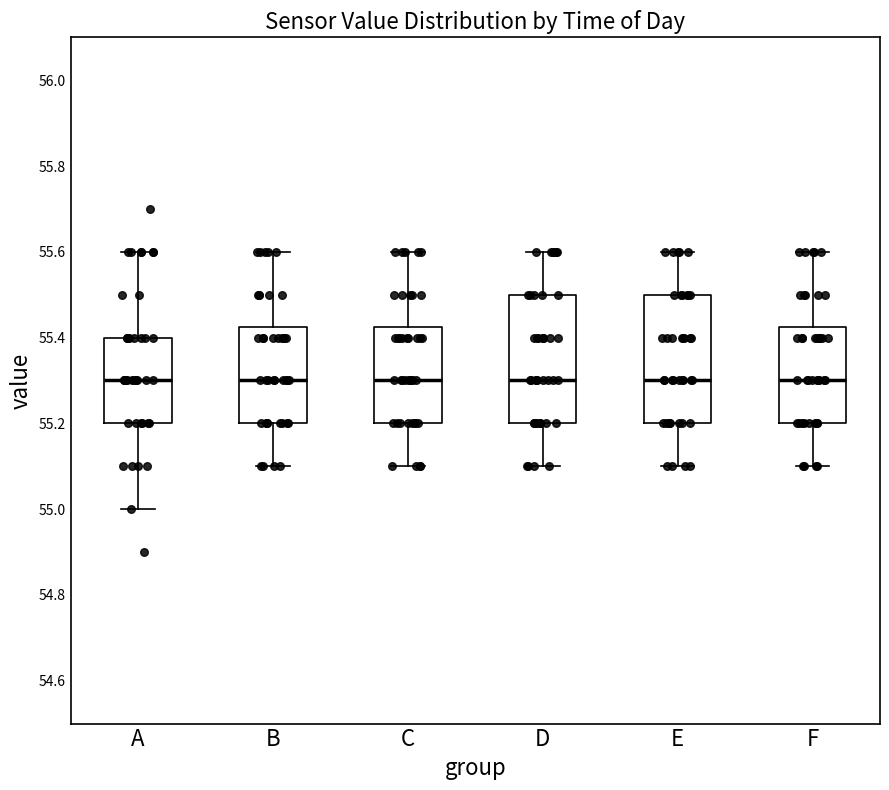

Reading left to right, transcribe this box plot: for each box, give where its median line is, the range the box spans, and where its two whiskers end, as read against the y-axis. The values are not printed on the chart, so give them approximately, as read against the axis.

A: median 55.30, box 55.20 to 55.40, whiskers 55.00 to 55.60
B: median 55.30, box 55.20 to 55.42, whiskers 55.10 to 55.60
C: median 55.30, box 55.20 to 55.42, whiskers 55.10 to 55.60
D: median 55.30, box 55.20 to 55.50, whiskers 55.10 to 55.60
E: median 55.30, box 55.20 to 55.50, whiskers 55.10 to 55.60
F: median 55.30, box 55.20 to 55.42, whiskers 55.10 to 55.60